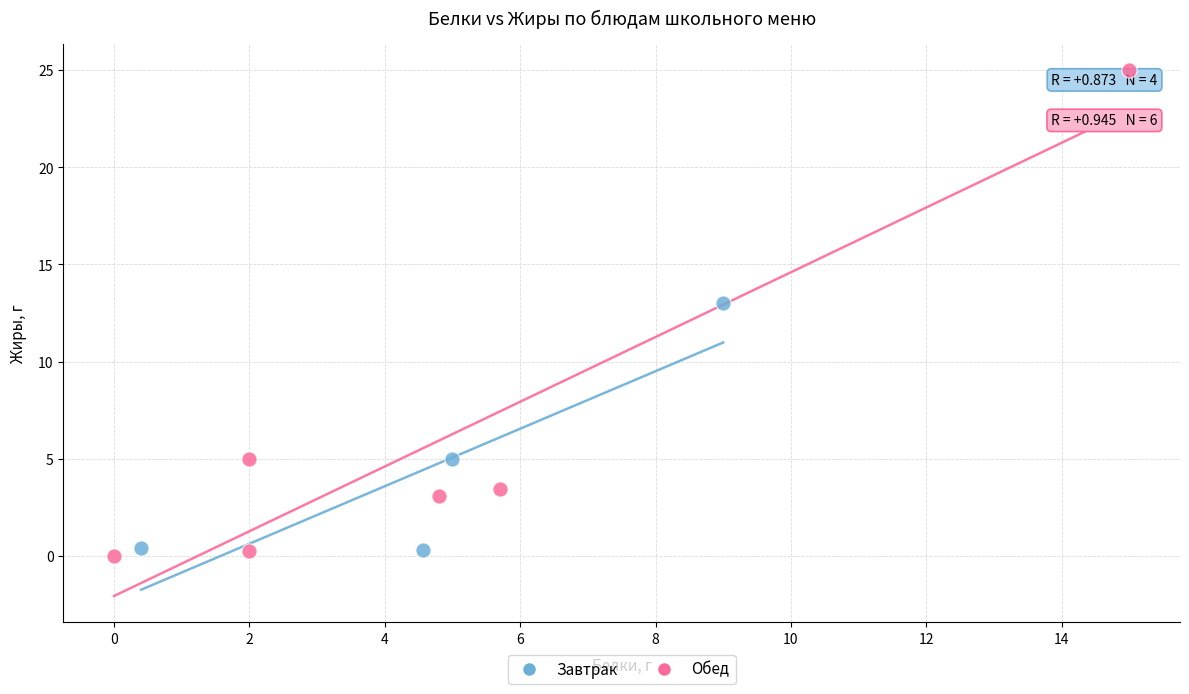

Which series has the widest spread of Y values?

Обед